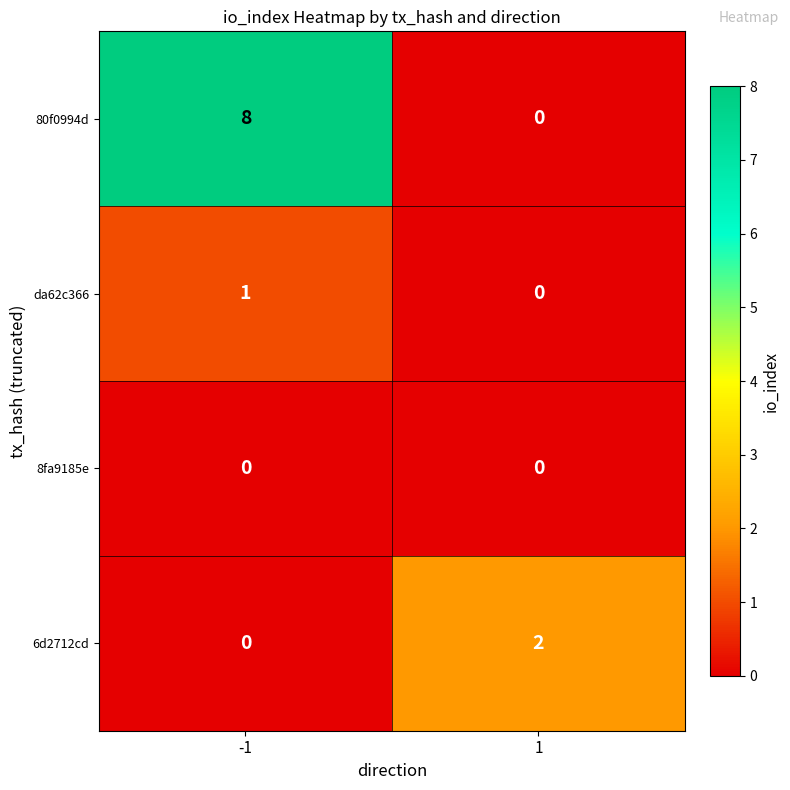

Which series has the largest total across all categories?

80f0994d